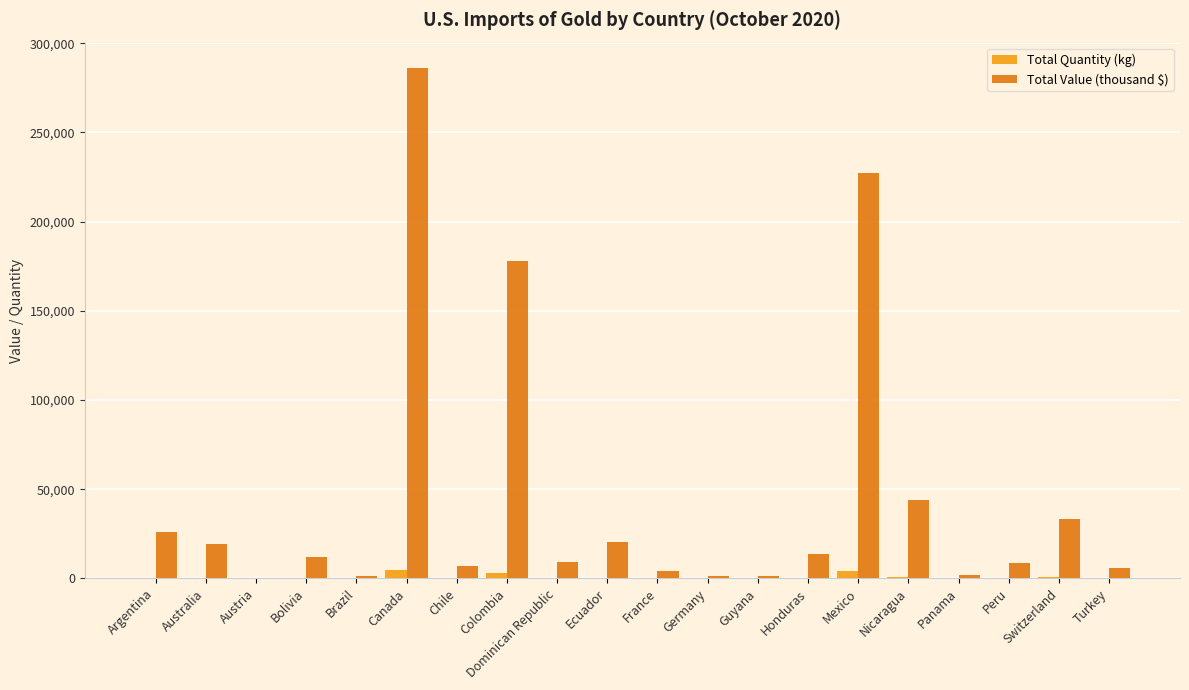

What is the sum of all Total Quantity (kg) values?

15226